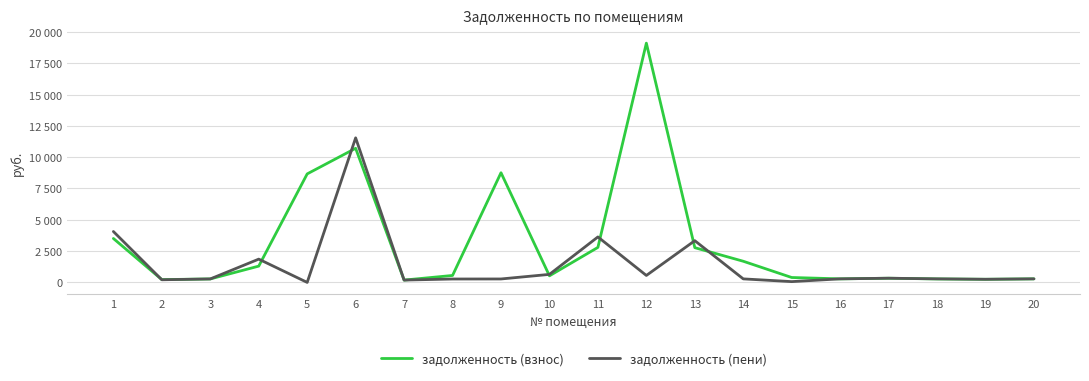

Is the value of задолженность (взнос) at 6 greater than the value of задолженность (пени) at 15?

Yes